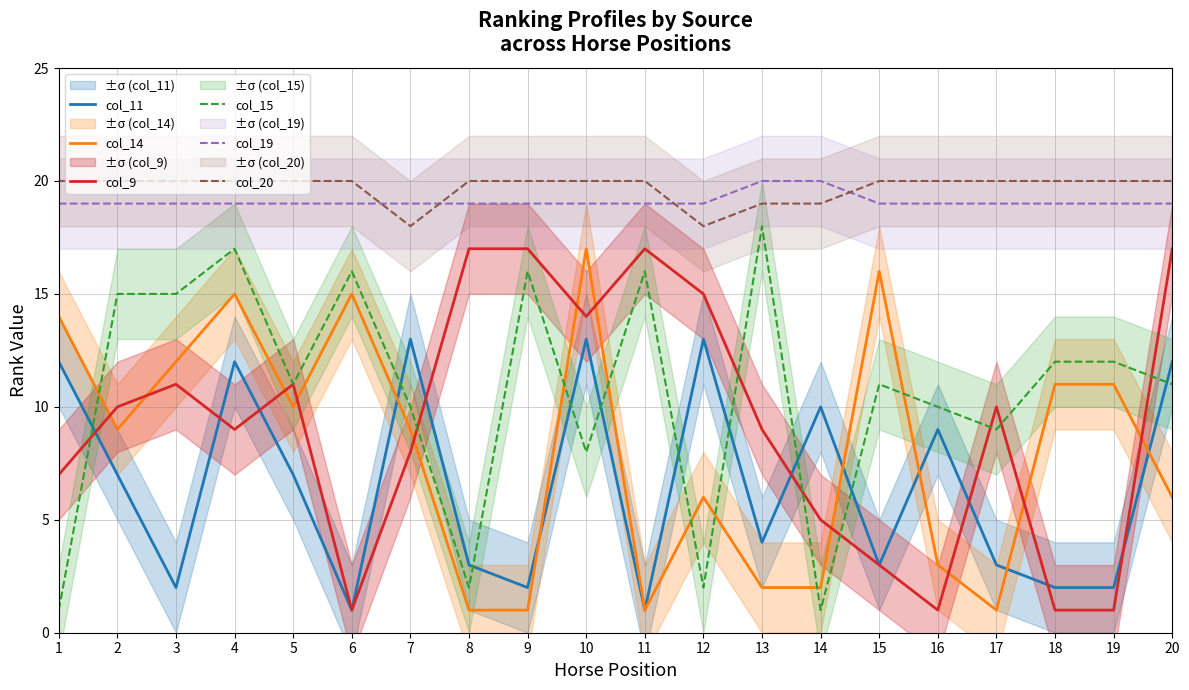

How many data points does each series have?

20